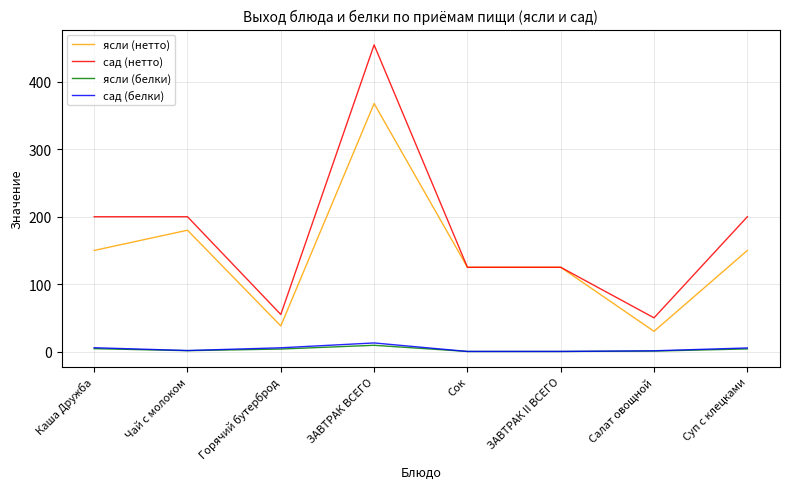

True or false: ясли (белки) and сад (нетто) cross at least once.

False